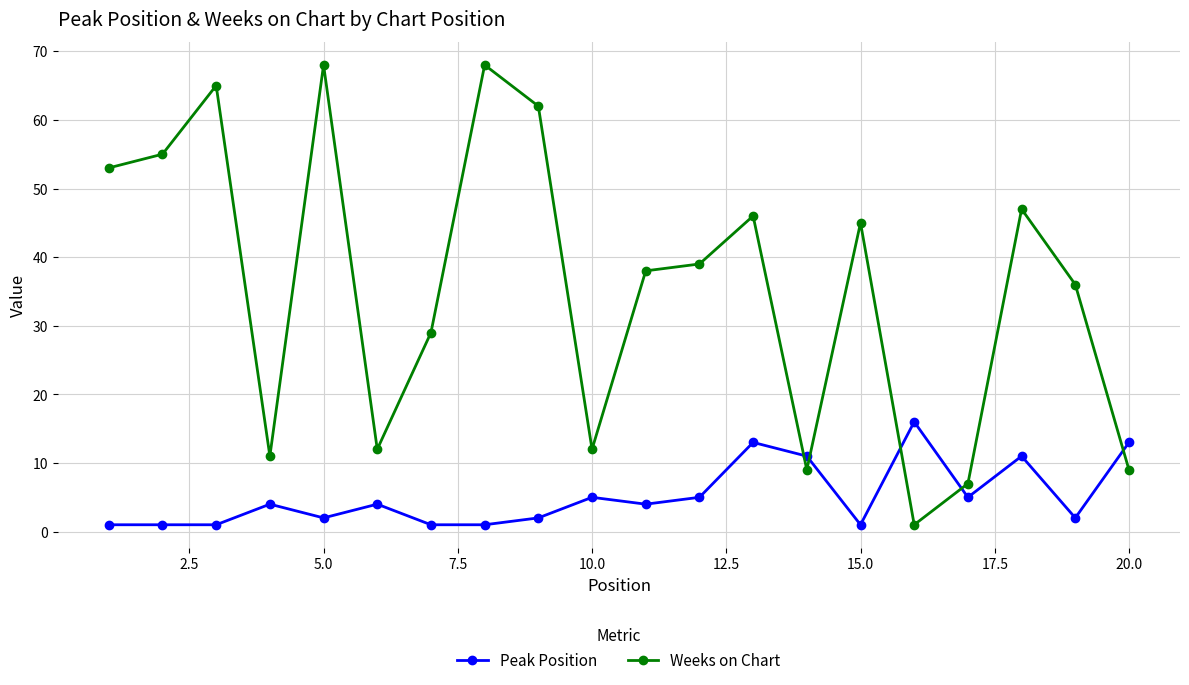

After their last crossing, which series has the higher values: Peak Position or Weeks on Chart?

Peak Position